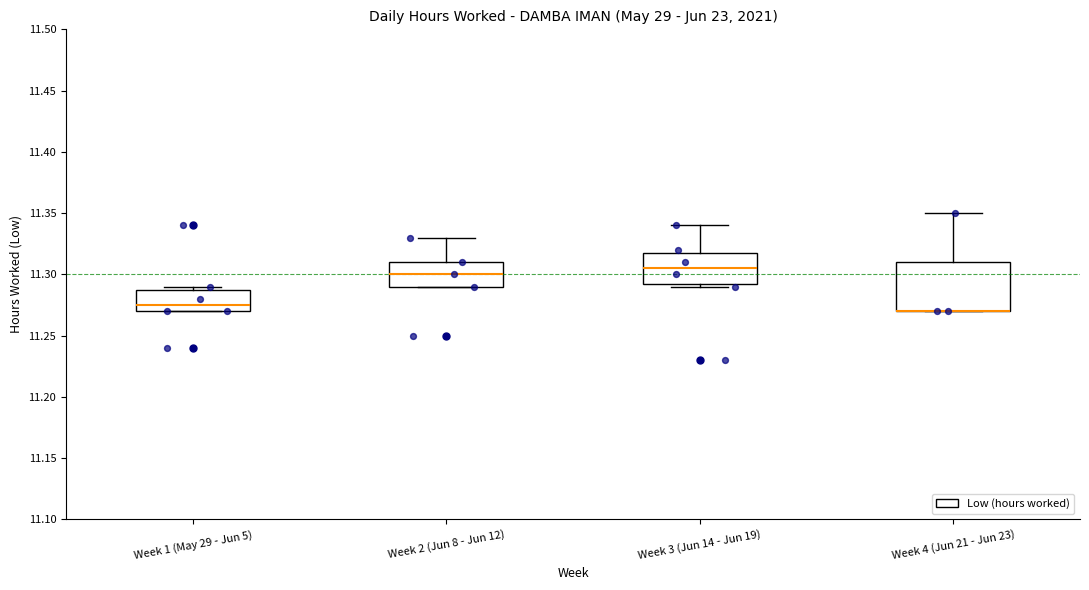

Reading left to right, transcribe this box plot: for each box, give where its median line is, the range the box spans, and where its two whiskers end, as read against the y-axis. The values are not printed on the chart, so give them approximately, as read against the axis.

Week 1 (May 29 - Jun 5): median 11.275, box 11.270 to 11.290, whiskers 11.270 to 11.290 (just above the box's upper edge)
Week 2 (Jun 8 - Jun 12): median 11.300, box 11.290 to 11.310, whiskers 11.290 to 11.330
Week 3 (Jun 14 - Jun 19): median 11.305, box 11.295 to 11.320, whiskers 11.290 to 11.340
Week 4 (Jun 21 - Jun 23): median 11.270 (drawn on the box's lower edge), box 11.270 to 11.310, whiskers 11.270 to 11.350